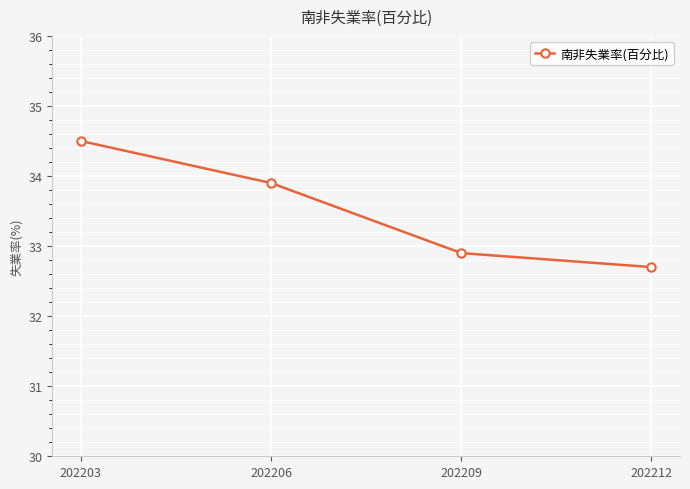

What is the value of the 3rd point from the left?

32.9